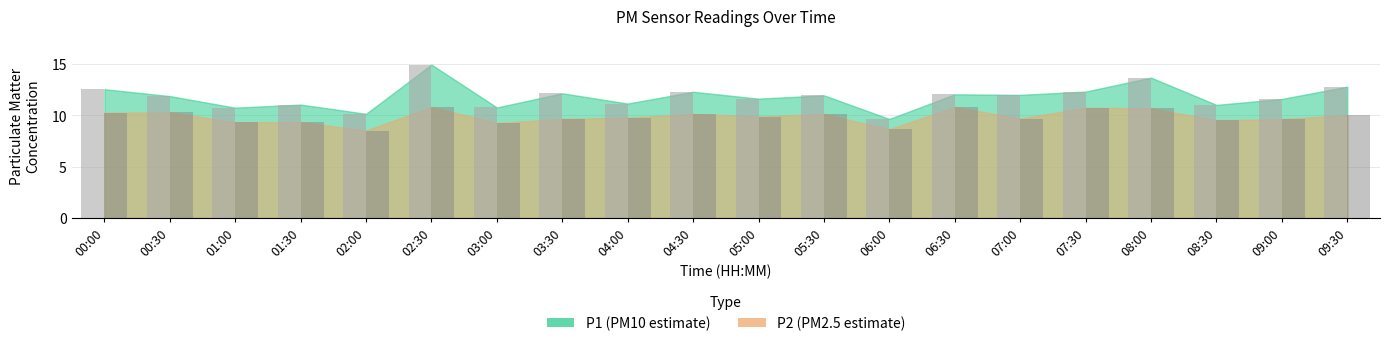

At how many categories does at least one series exceed 11?

16